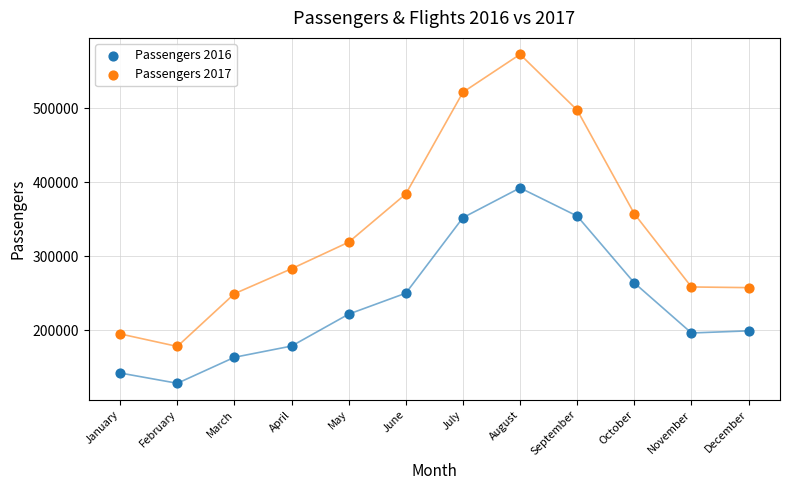

Which series has the largest Y range (max minus min)?

Passengers 2017